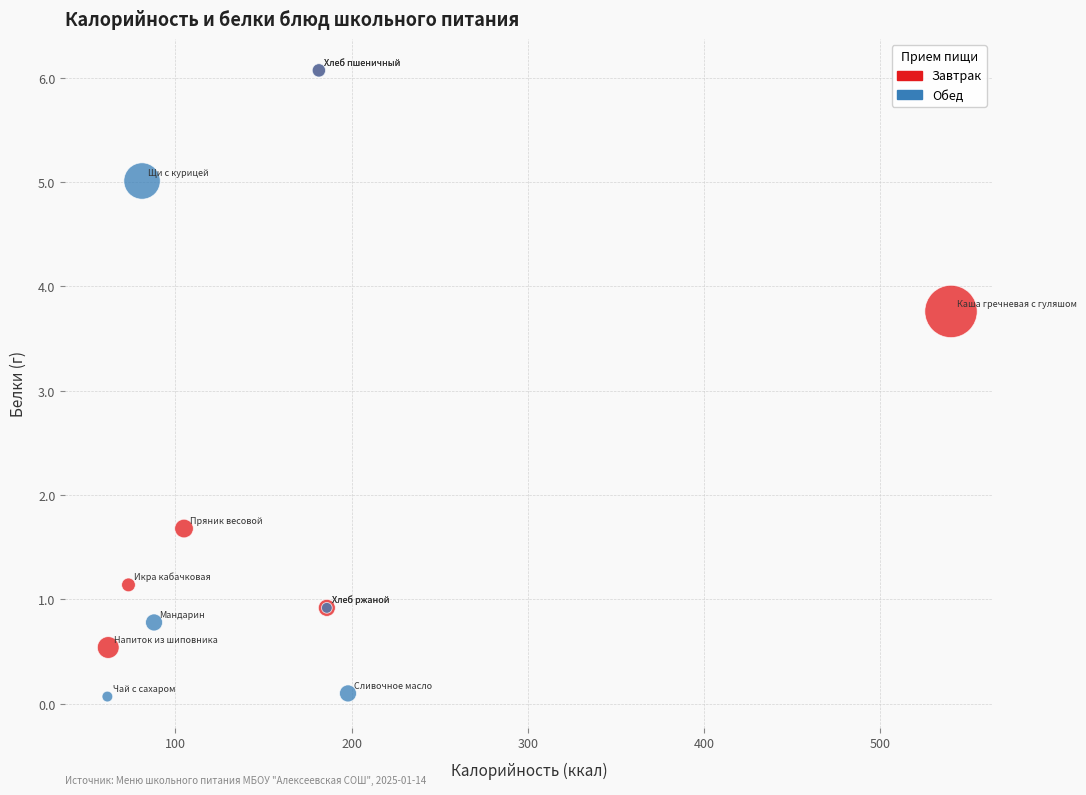

Which series has the largest Y range (max minus min)?

Обед